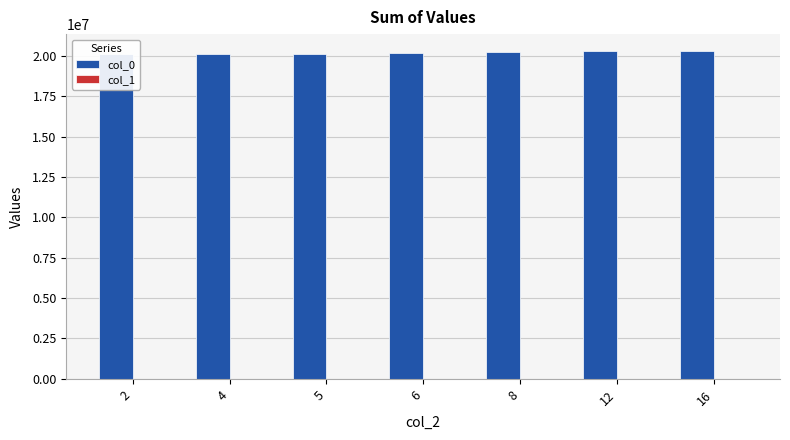

Between 5 and 4, which is larger?

5